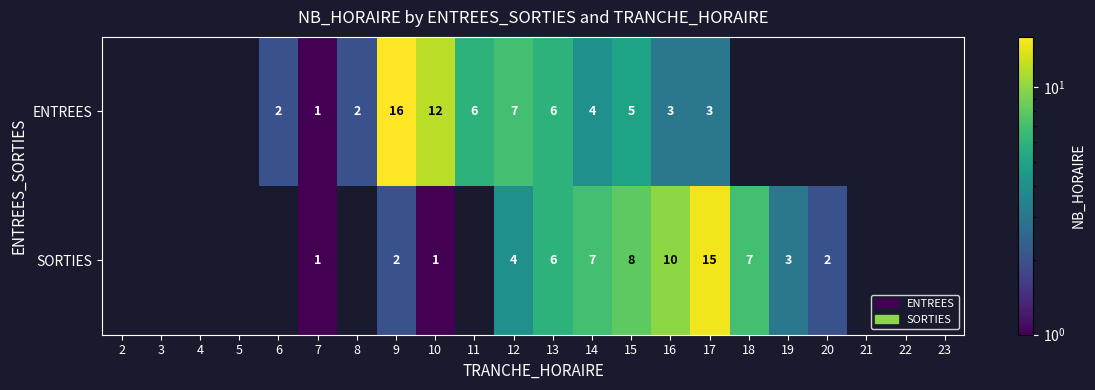

The value of ENTREES at 14 is 4. True or false?

True